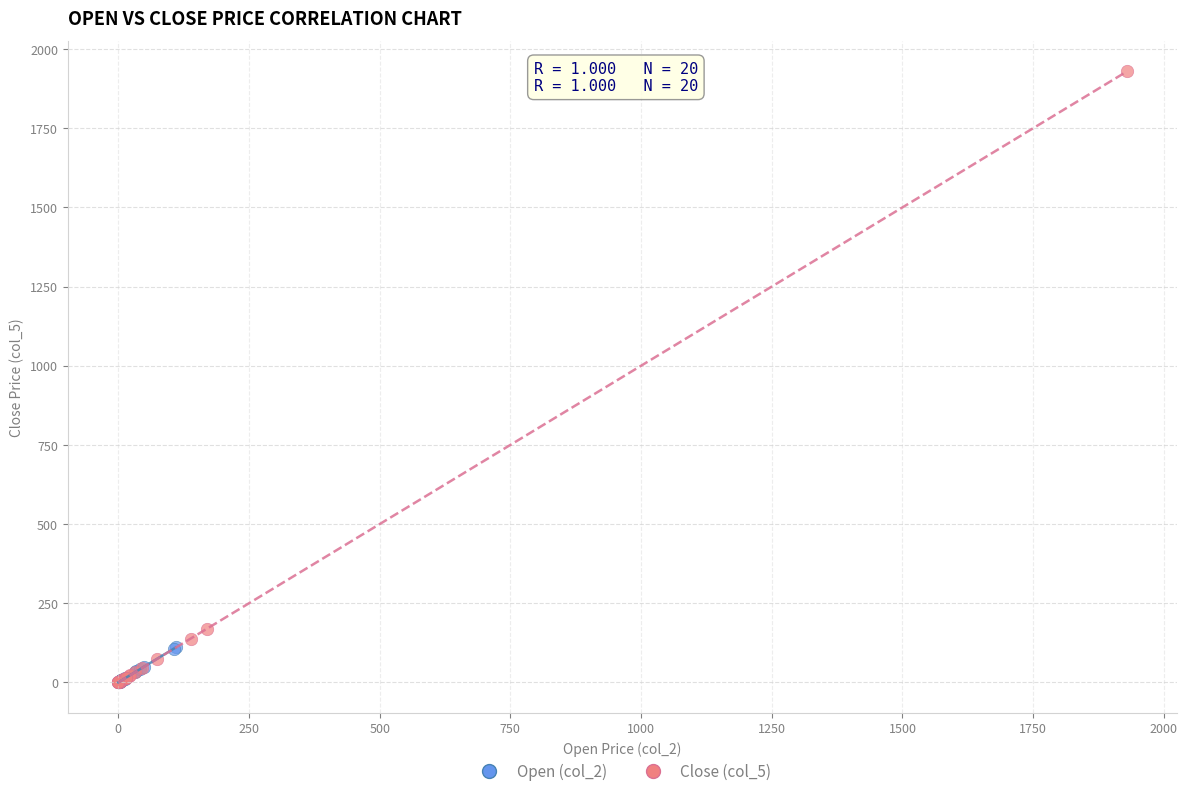

Which series contains the highest Y value?

Close (col_5)